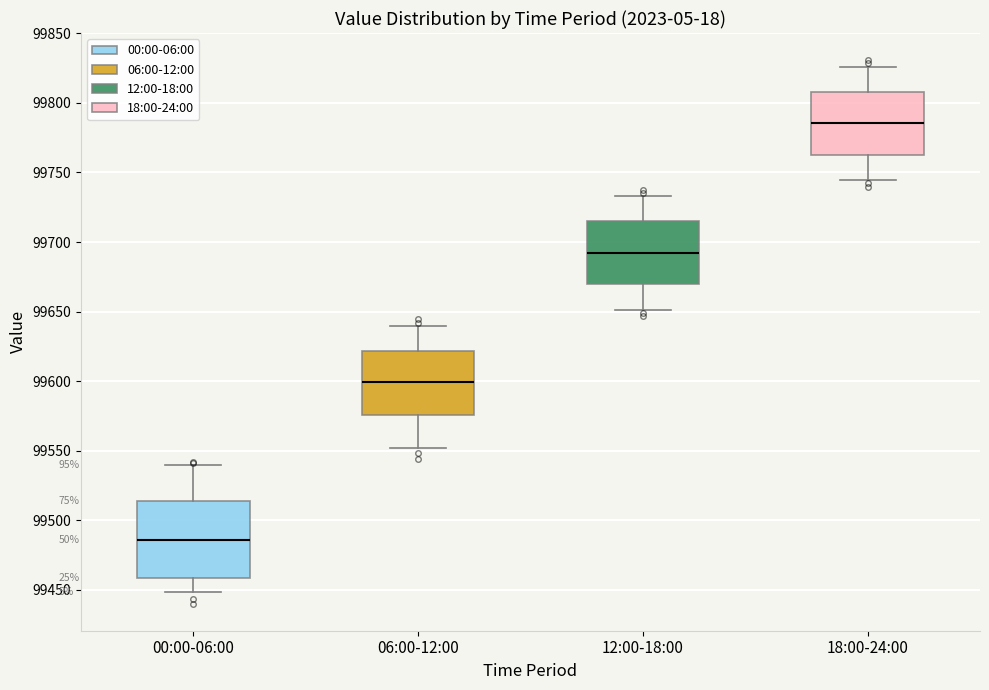

Which box's median line is the highest?

18:00-24:00